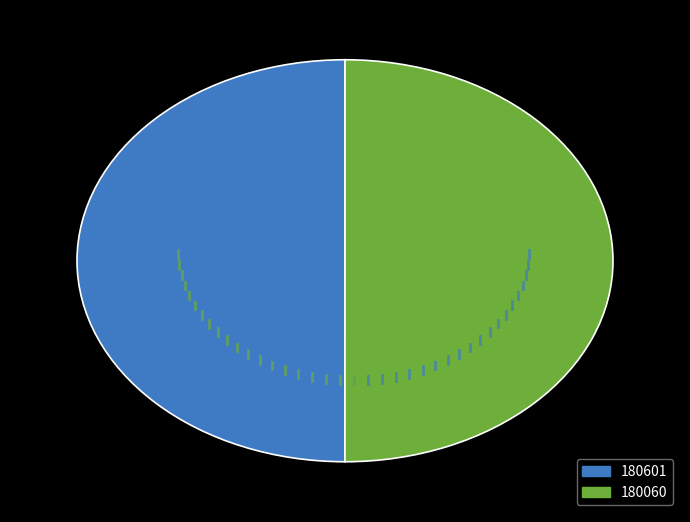

Is the sum of 180601 and 180060 greater than half?

Yes